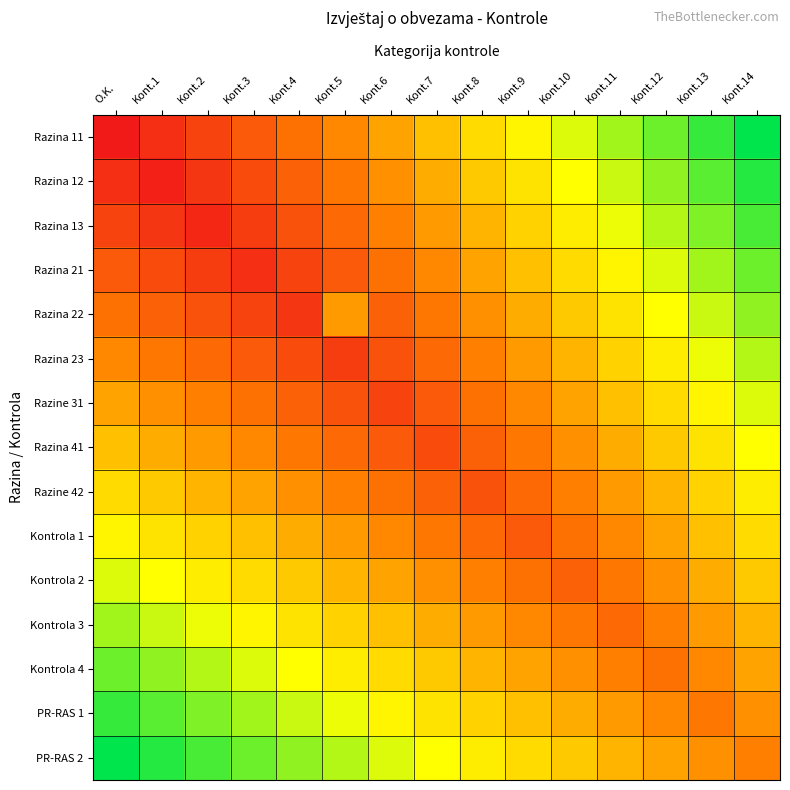

How many series are shown in this chart?

15